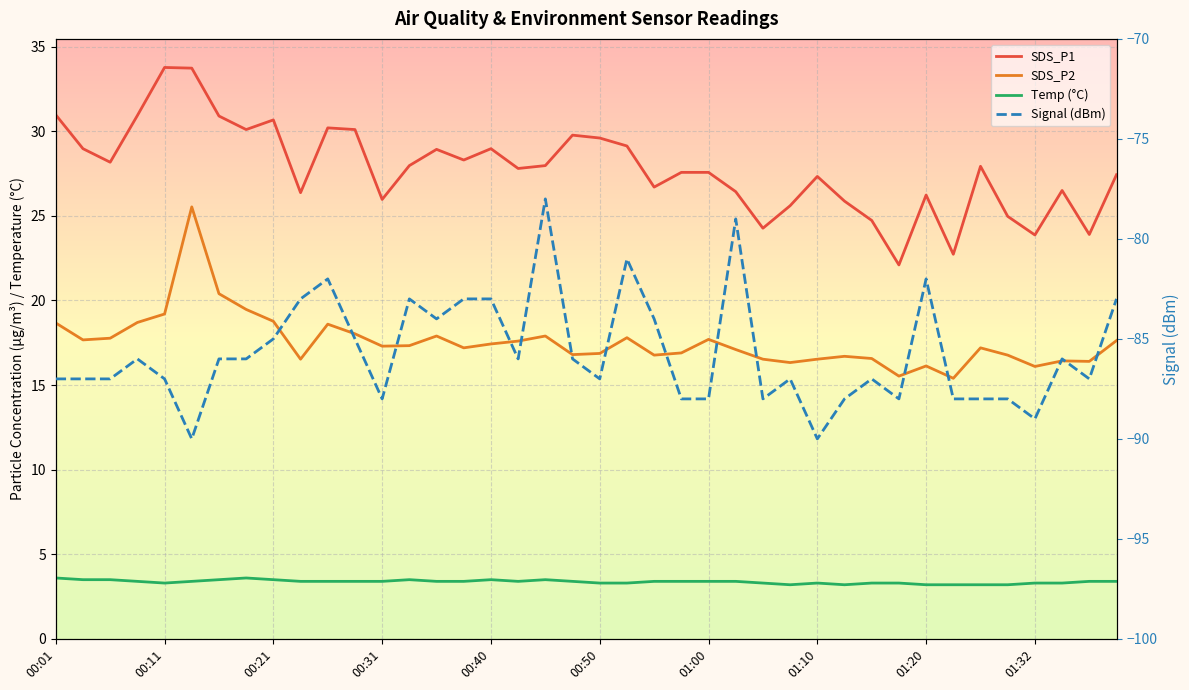

What are all the series names shown in the legend?

SDS_P1, SDS_P2, Temp (°C), Signal (dBm)